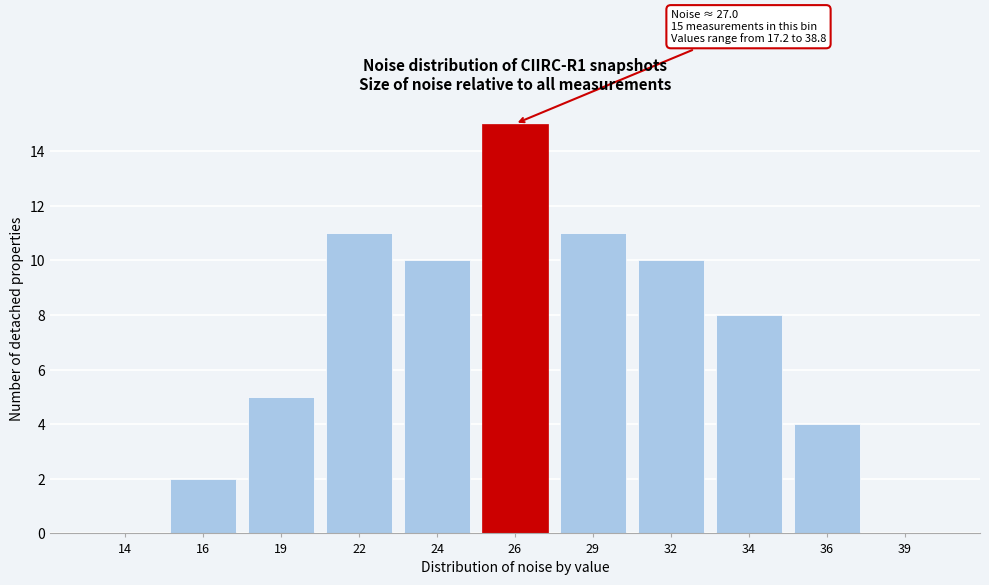

Reading left to right, what are all the values shown in this chart?

14=0	16=2	19=5	22=11	24=10	26=15	29=11	32=10	34=8	36=4	39=0